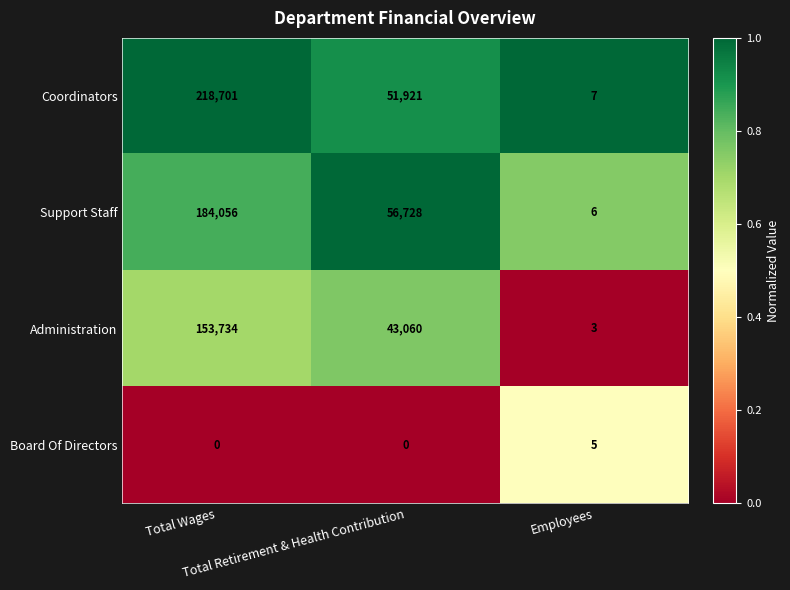

Which series has the widest spread of values?

Coordinators